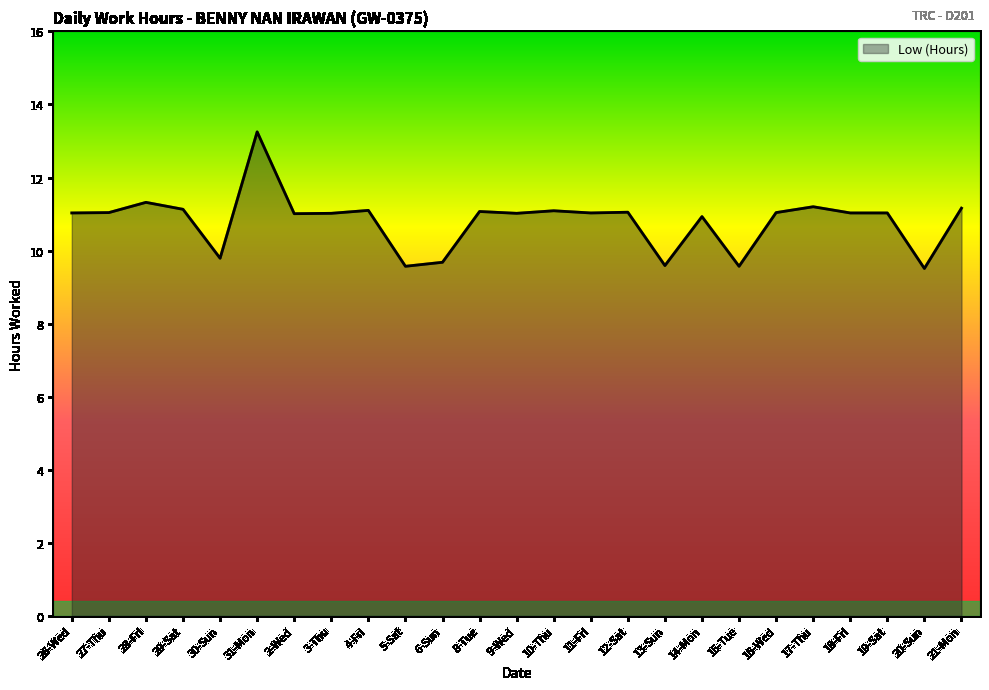

The value at 5-Sat is 5.1. True or false?

False